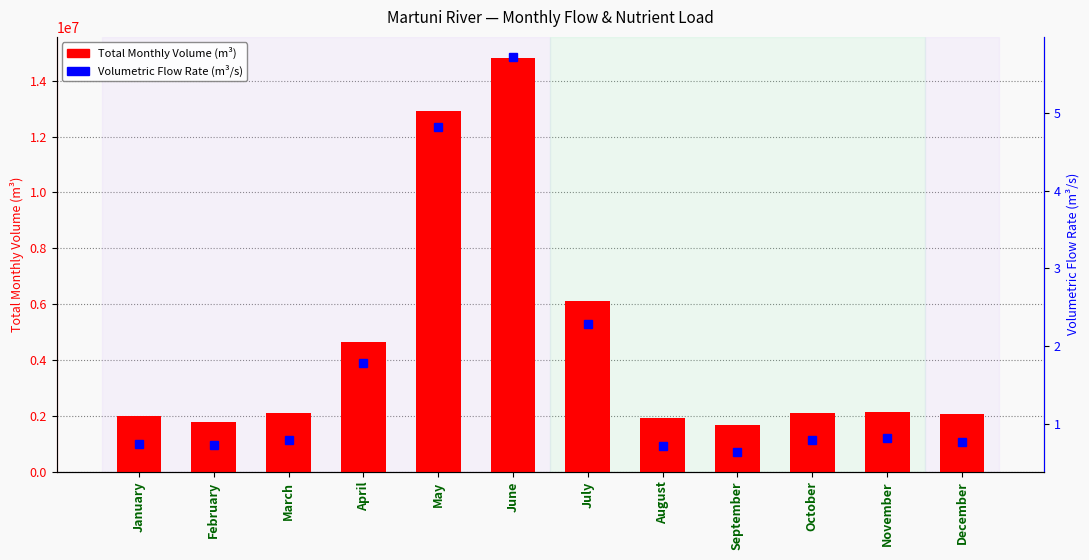

List the series in order of their overall mean, lowest first.

Volumetric Flow Rate (m³/s), Total Monthly Volume (m³)